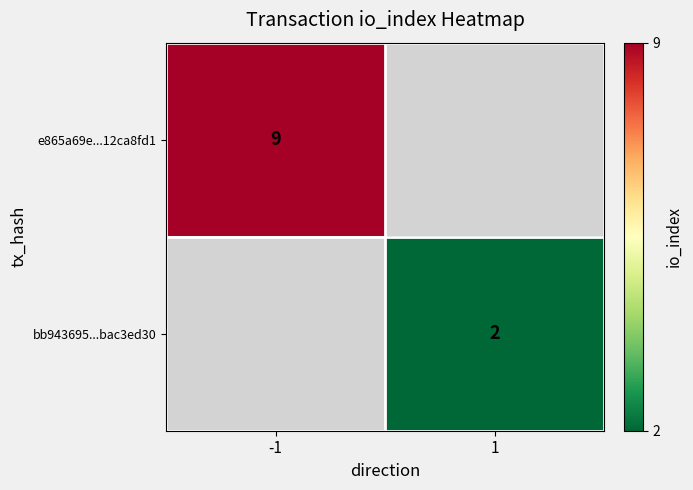

The value of e865a69e...12ca8fd1 at -1 is 9. True or false?

True